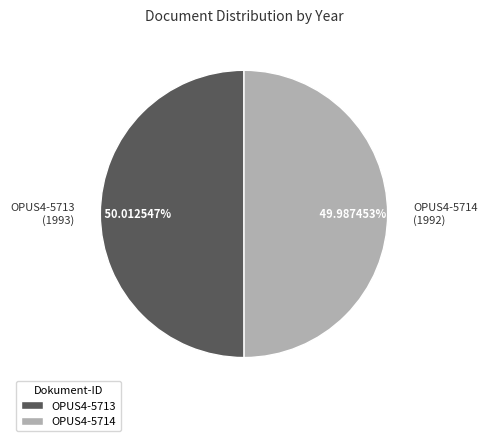

To the nearest percent, what portion does OPUS4-5714 represent?

50%